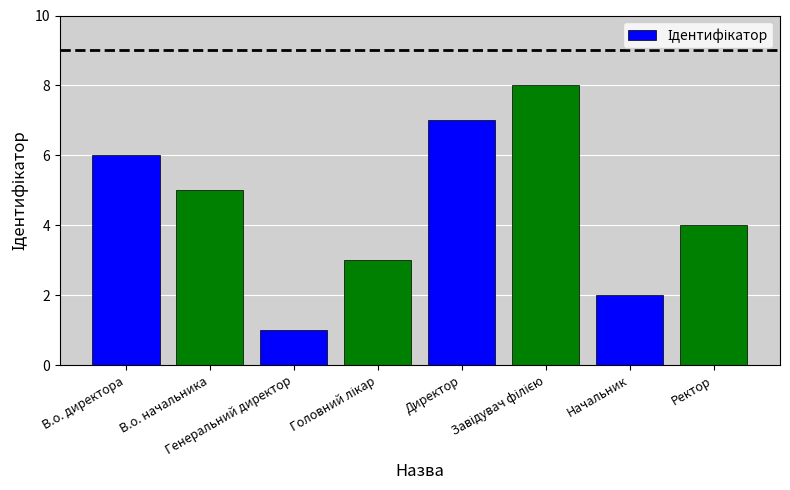

What is the maximum value shown in the chart?

8